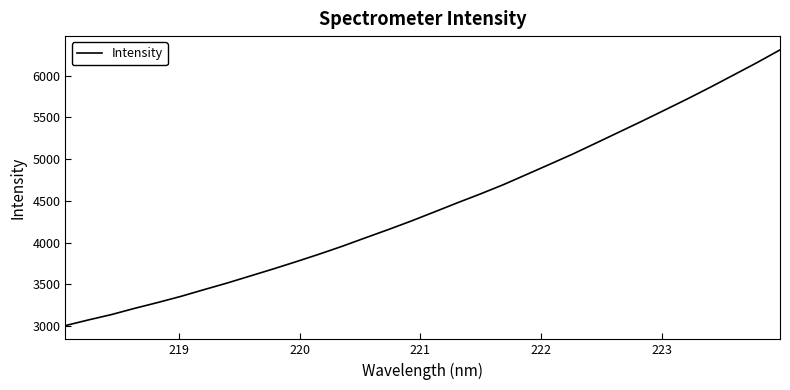

What is the greatest value displayed?

6307.8